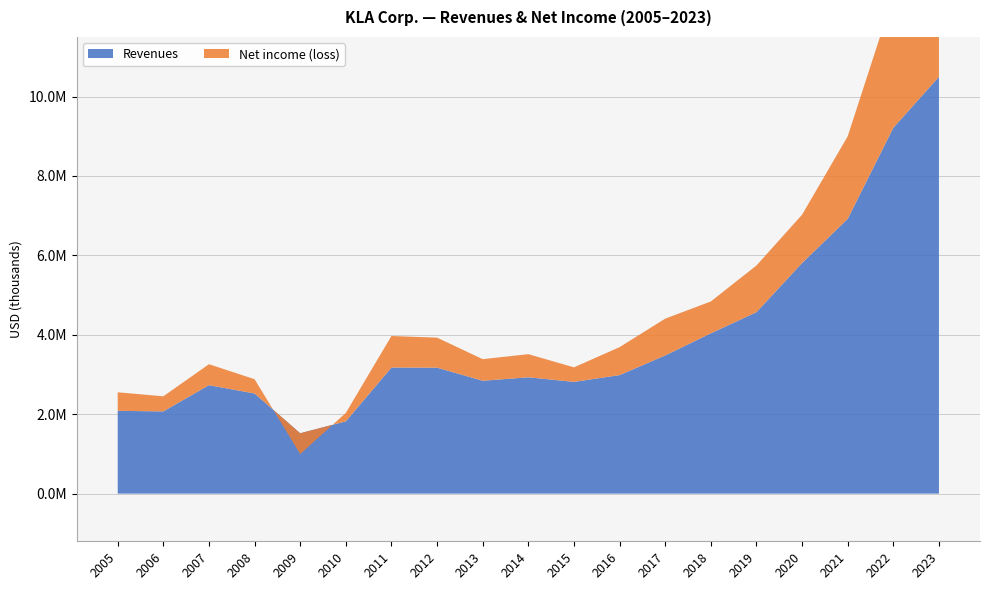

Reading left to right, what are all the values shown in this chart?

Revenues: 2085153	2070627	2731229	2521716	1520216	1820760	3175167	3171944	2842781	2929408	2814049	2984493	3480014	4036701	4568904	5806424	6918734	9211883	10496056
Net income (loss): 466695	380452	528098	359083	-523368	212300	794488	756015	543149	582755	366158	704422	926076	802265	1175617	1216785	2078292	3321807	3387277